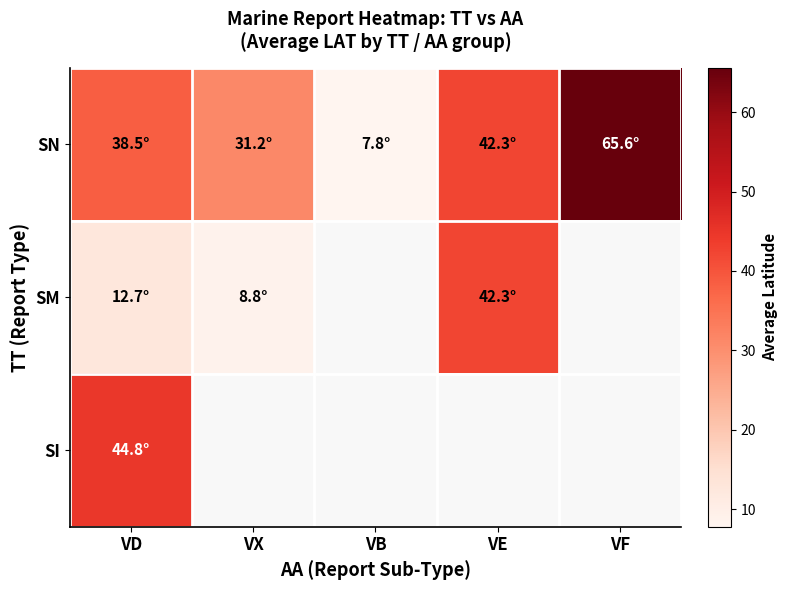

How many categories are shown in the chart?

5